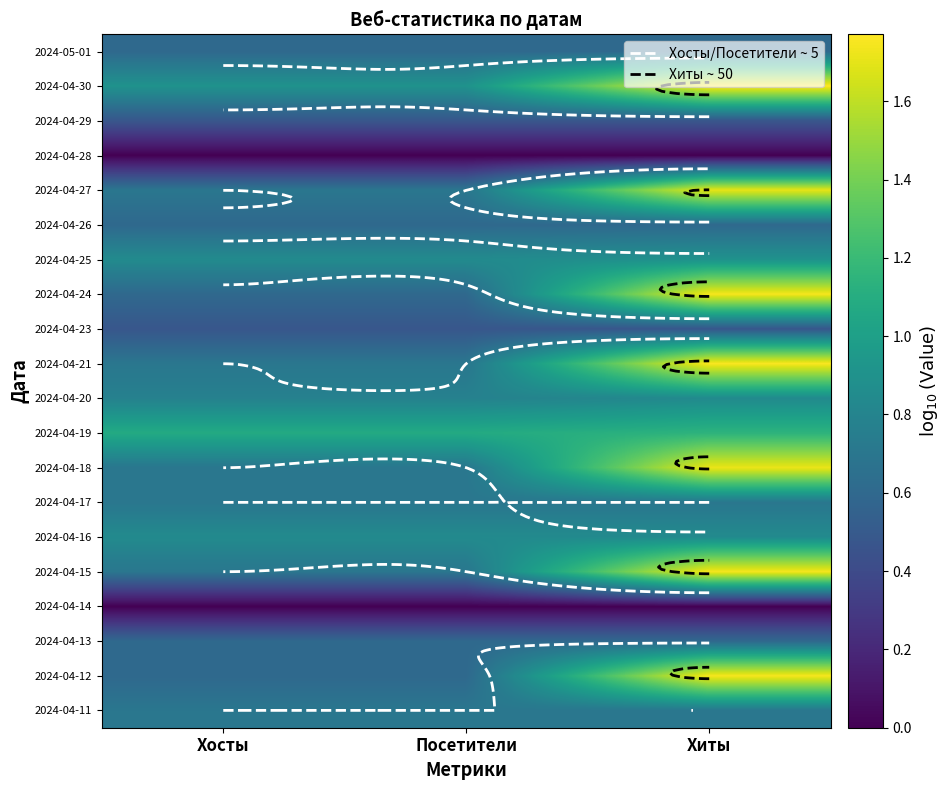

Is the value of 2024-04-24 at Хиты greater than the value of 2024-04-25 at Посетители?

Yes